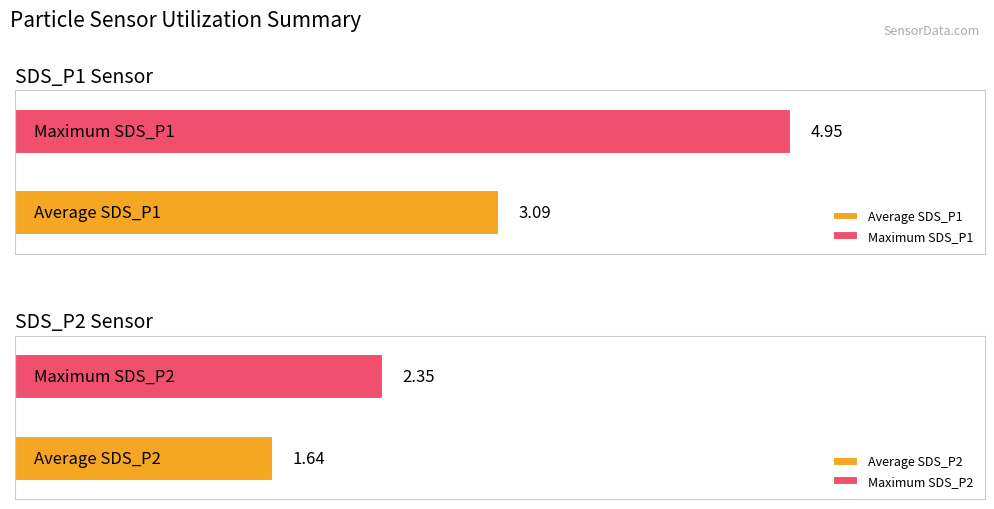

List the series in order of their peak value, lowest first.

SDS_P2, SDS_P1